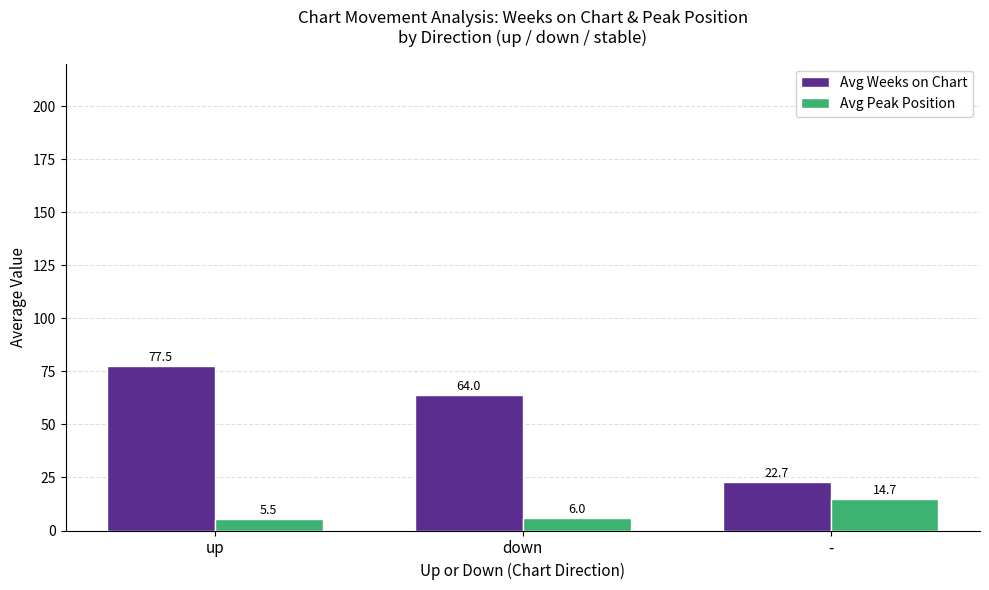

What is the maximum value for Avg Peak Position?

14.7